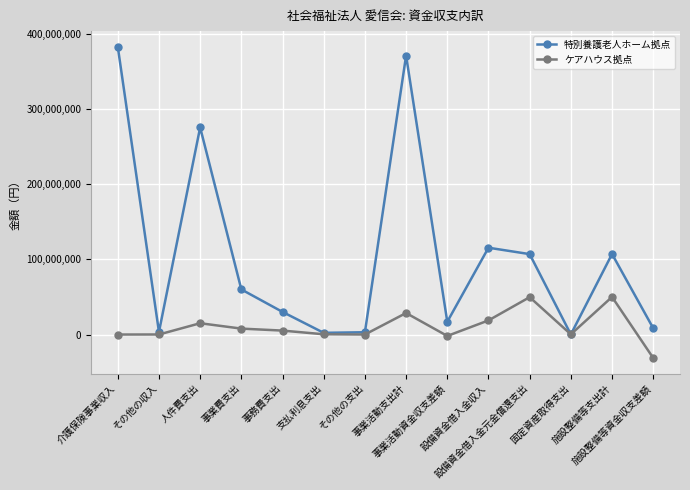

What are all the series names shown in the legend?

特別養護老人ホーム拠点, ケアハウス拠点